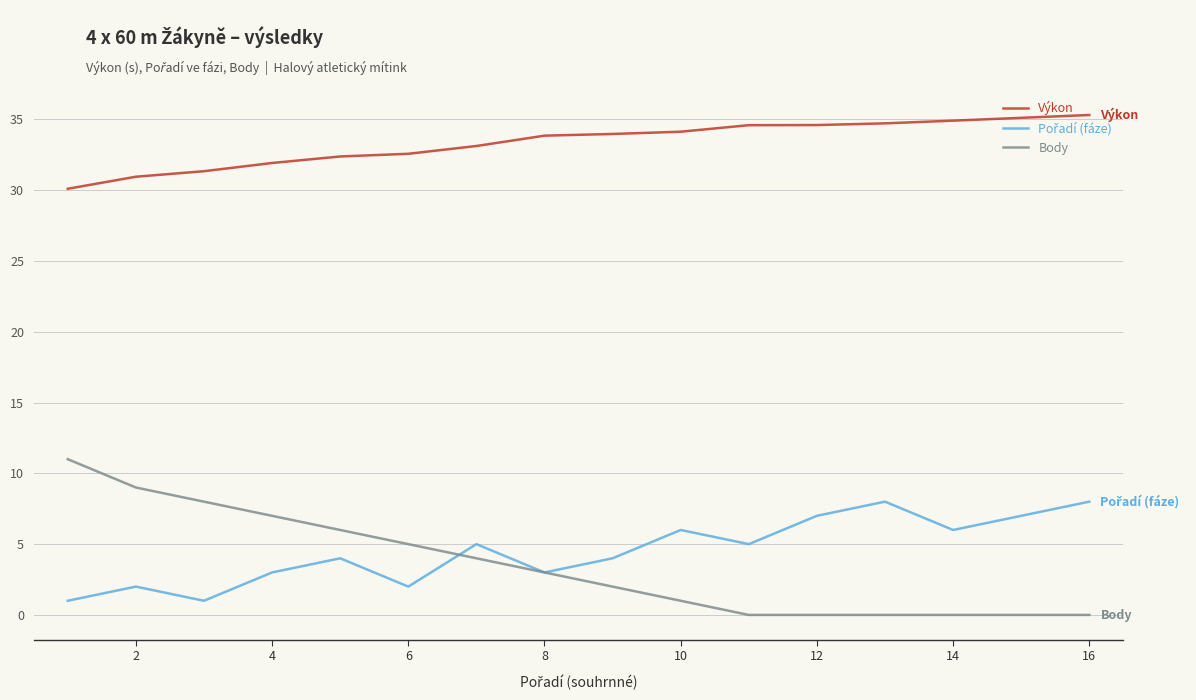

True or false: Body has more than 2 points higher than both neighbors.

False